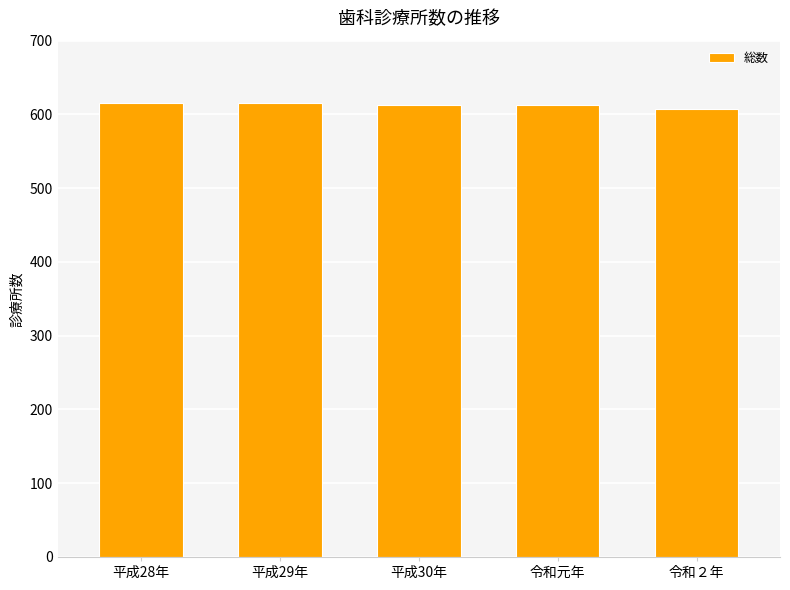

The chart shows a value of 213 at 平成30年. True or false?

False